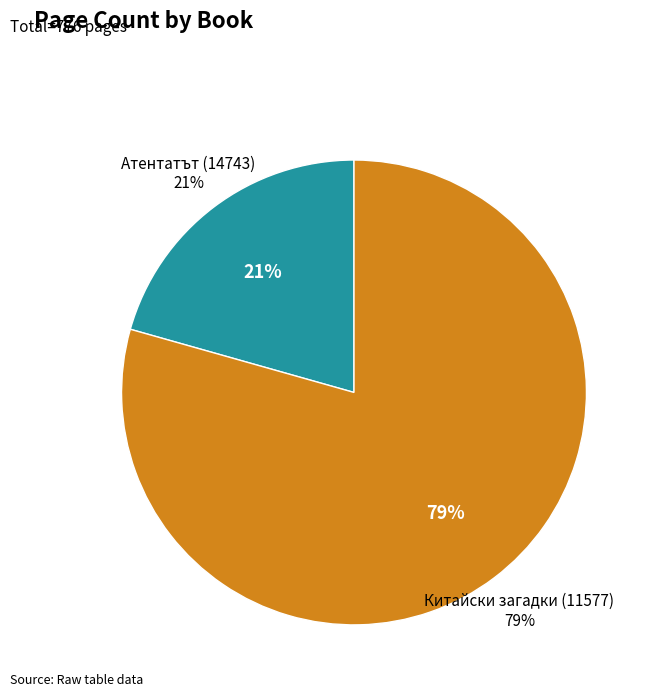

What is the ratio of the value at Атентатът (14743) to the value at Китайски загадки (11577)?

0.3